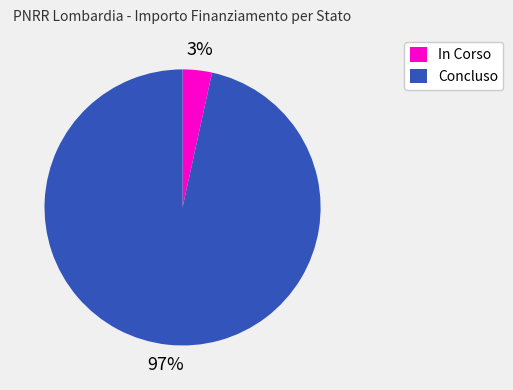

To the nearest percent, what portion does In Corso represent?

3%